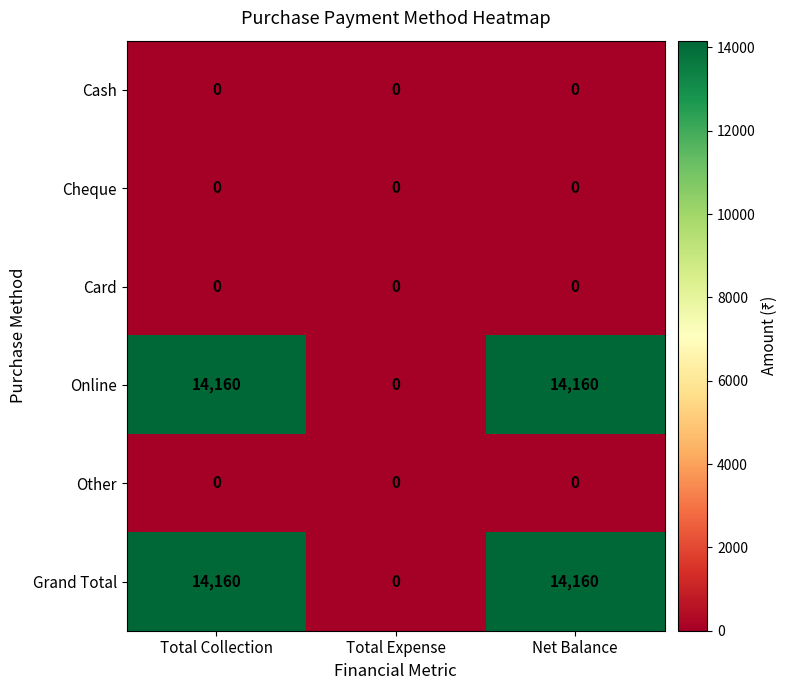

At how many categories does at least one series exceed 811?

2